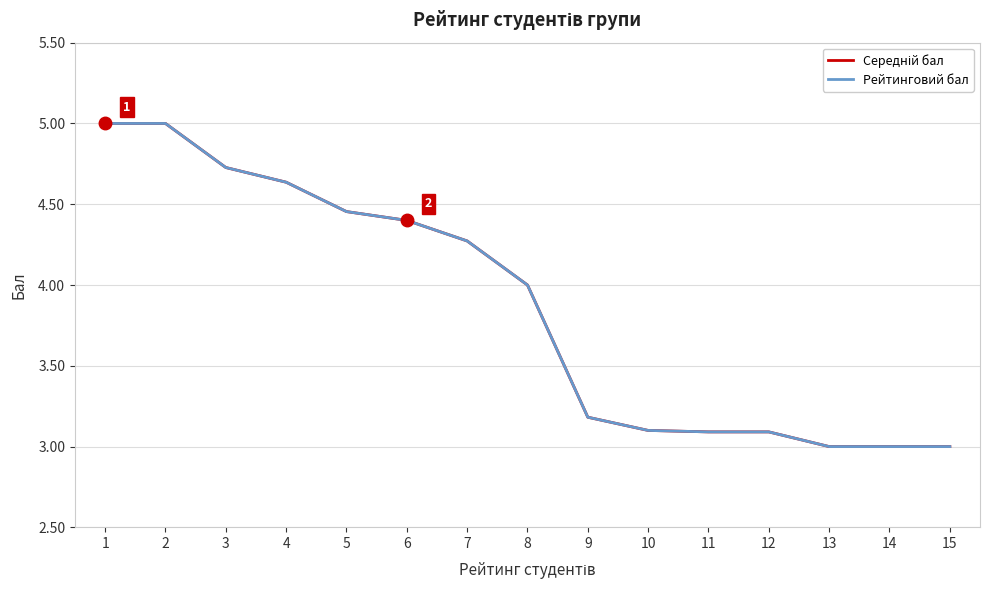

Does the chart have visible grid lines?

Yes